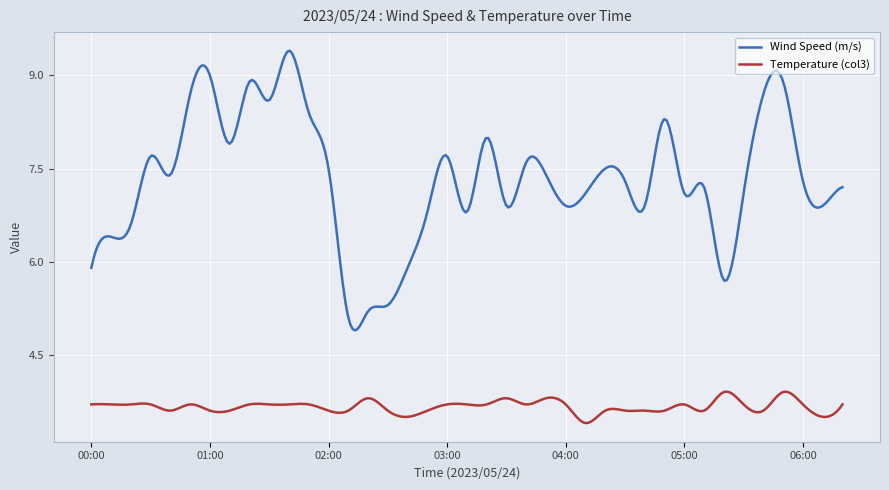

Which series has the widest spread of values?

Wind Speed (m/s)